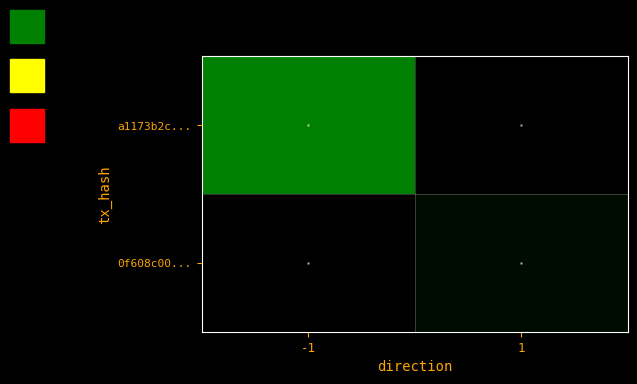

What is the spread (max minus min) of values at 1?

5